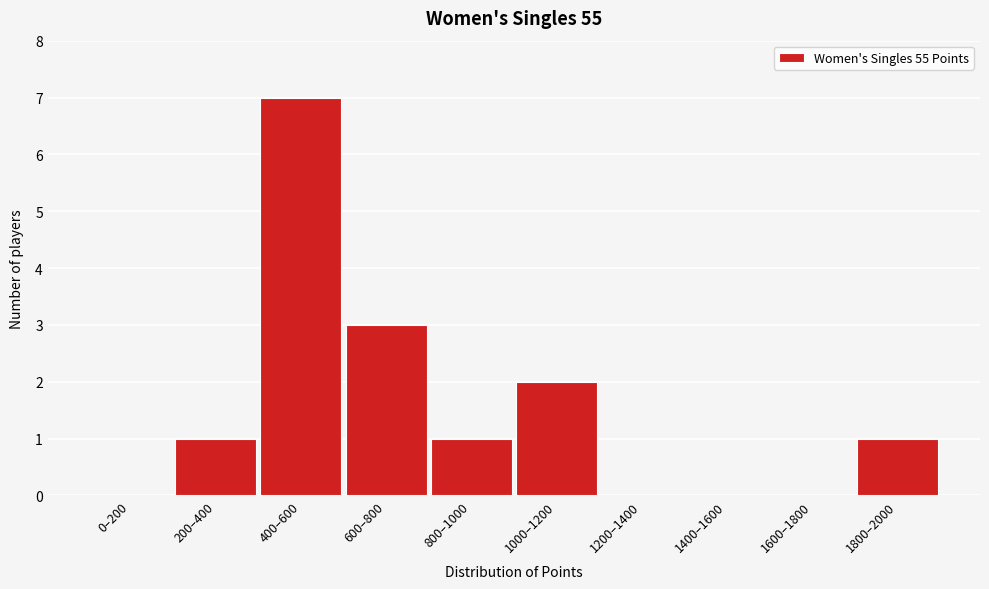

Reading right to left, list all the values displayed in this chart.

1800–2000=1	1600–1800=0	1400–1600=0	1200–1400=0	1000–1200=2	800–1000=1	600–800=3	400–600=7	200–400=1	0–200=0